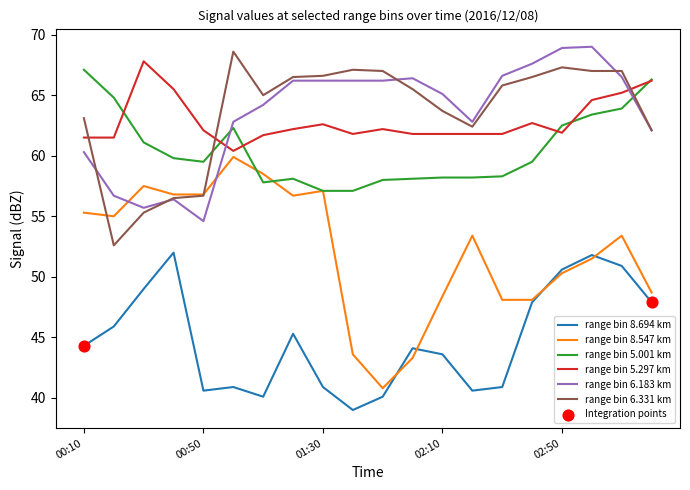

Which series has the widest spread of values?

range bin 8.547 km